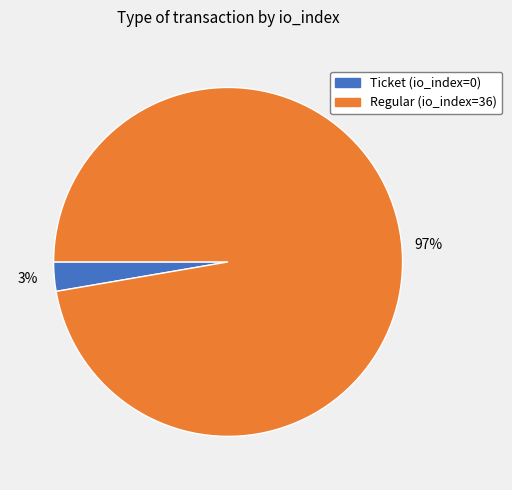

Which slice is the smallest?

Ticket